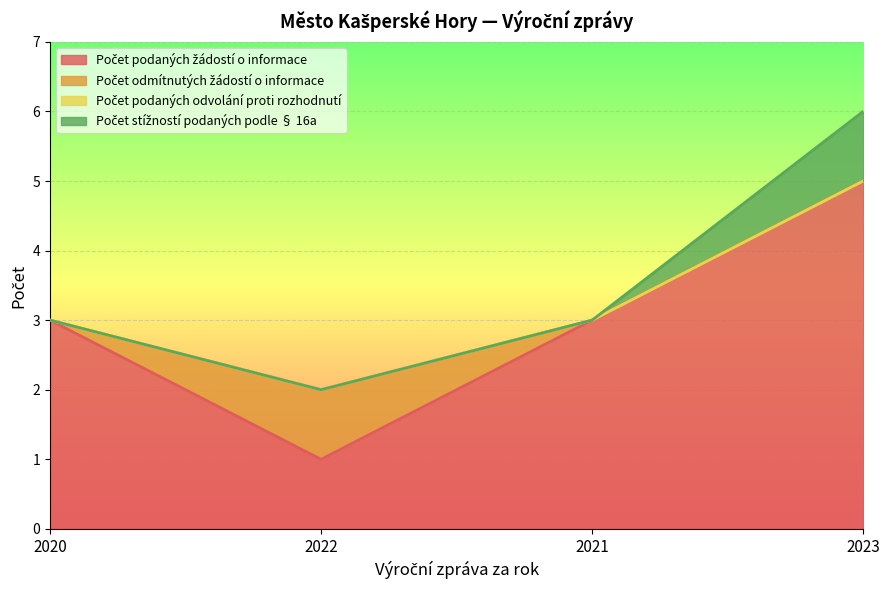

True or false: Počet odmítnutých žádostí o informace and Počet podaných odvolání proti rozhodnutí cross at least once.

False